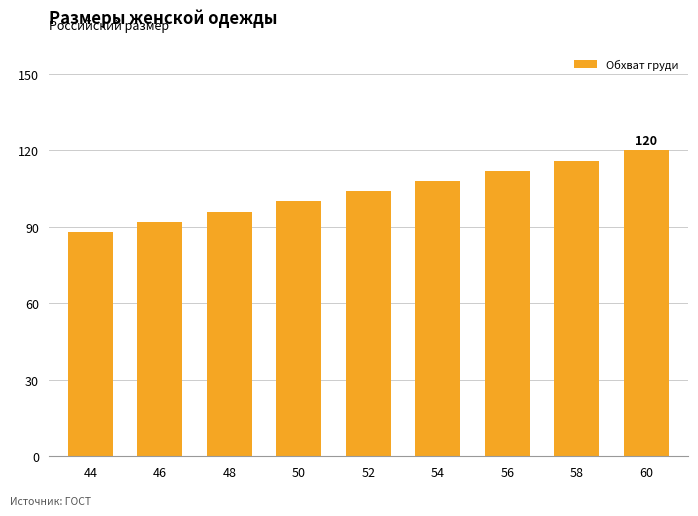

How many data points does each series have?

9